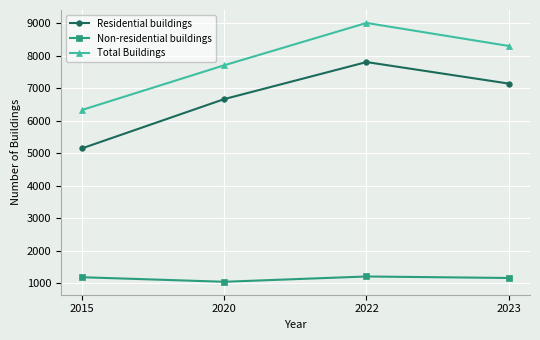

True or false: Total Buildings and Non-residential buildings intersect in this chart.

False